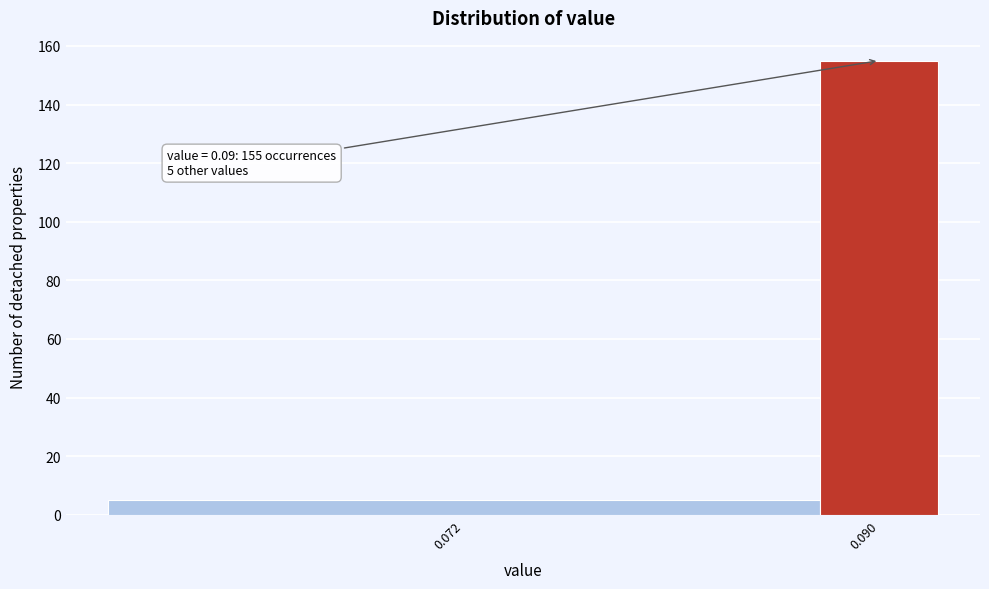

Reading left to right, what are all the values shown in this chart?

0.072=5	0.090=155